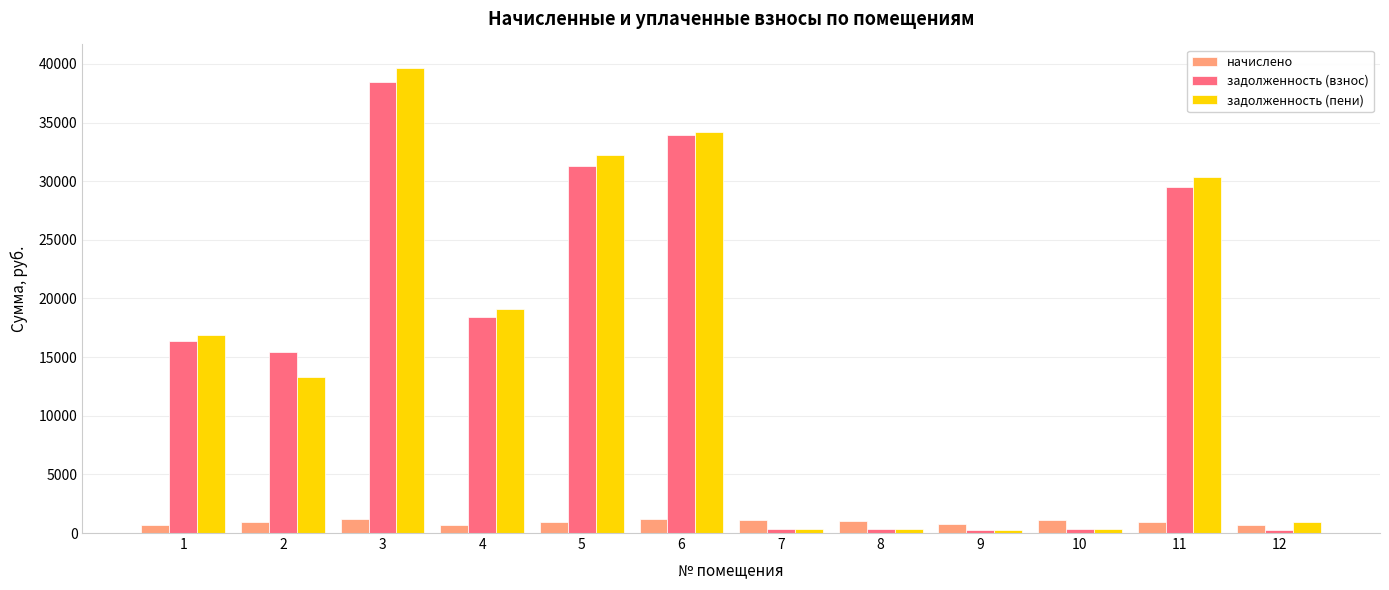

What is the difference between the highest and lowest values at 6?

32976.4